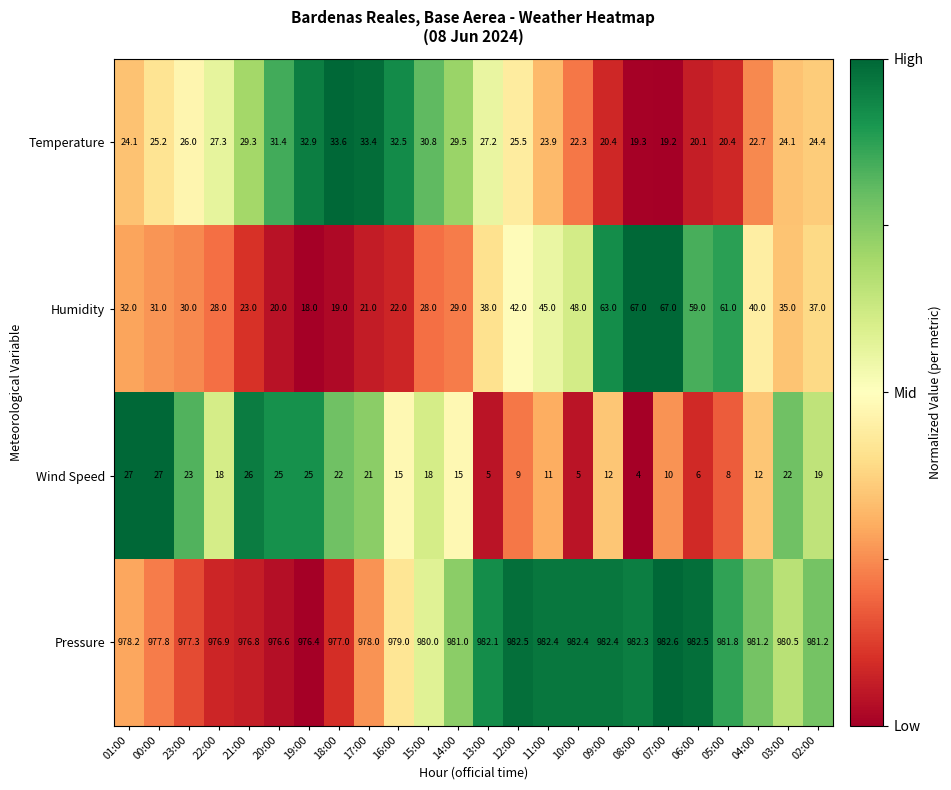

Which series has the largest total across all categories?

Pressure